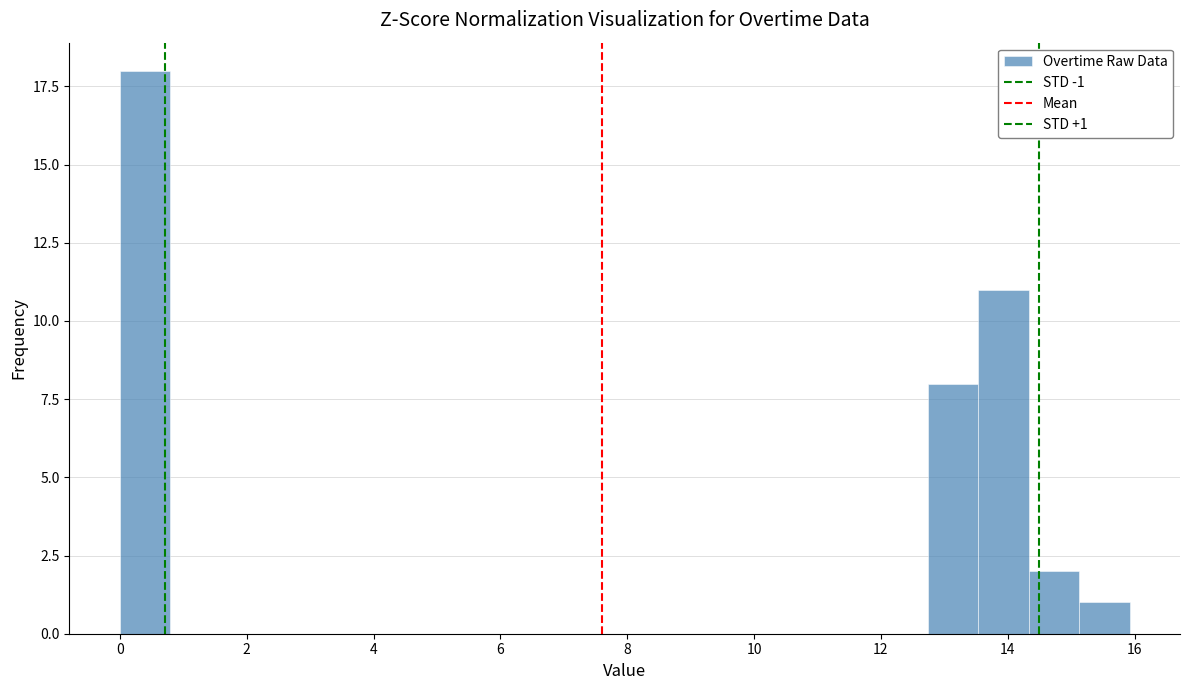

Read against the x-axis, roughly where is the centre of the tallest bar?

0.4